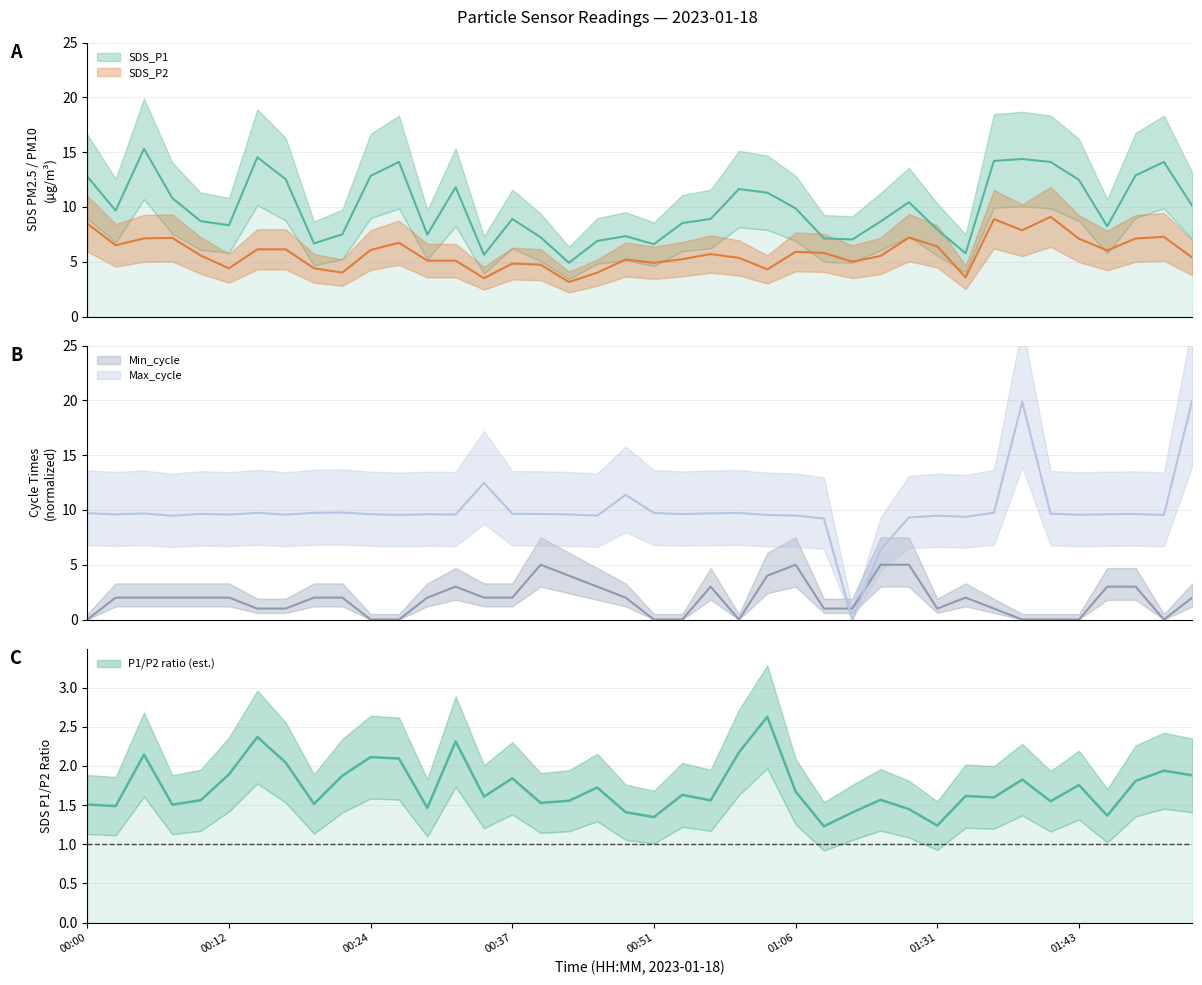

True or false: SDS_P2 has more than 2 points higher than both neighbors.

True